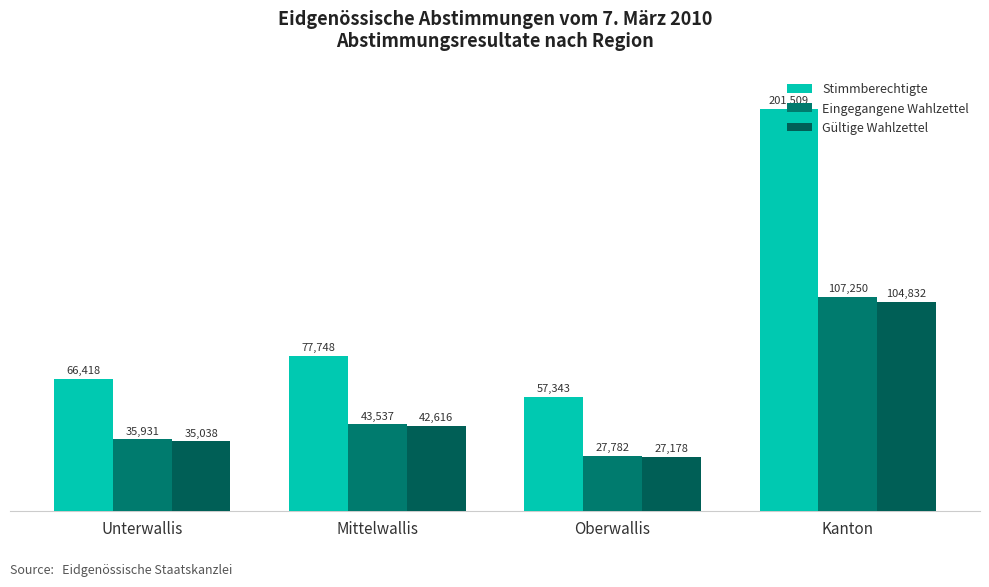

At which category is the sum across all series the highest?

Kanton